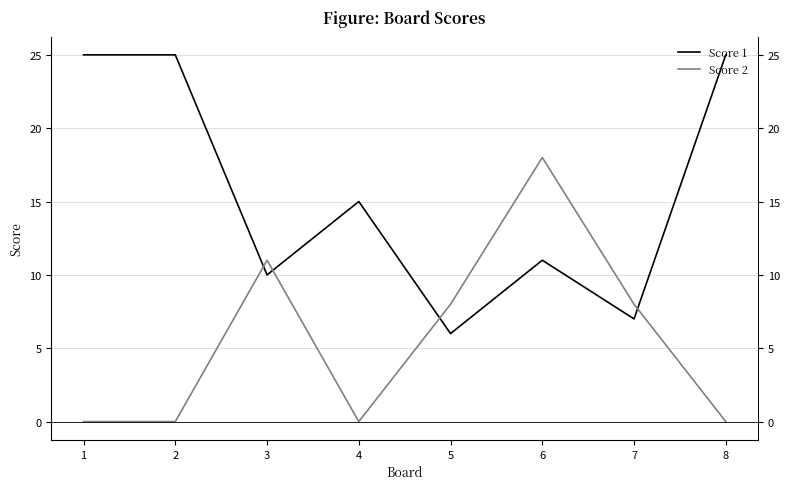

List the labels in order of Score 1 value, largest first.

1, 2, 8, 4, 6, 3, 7, 5